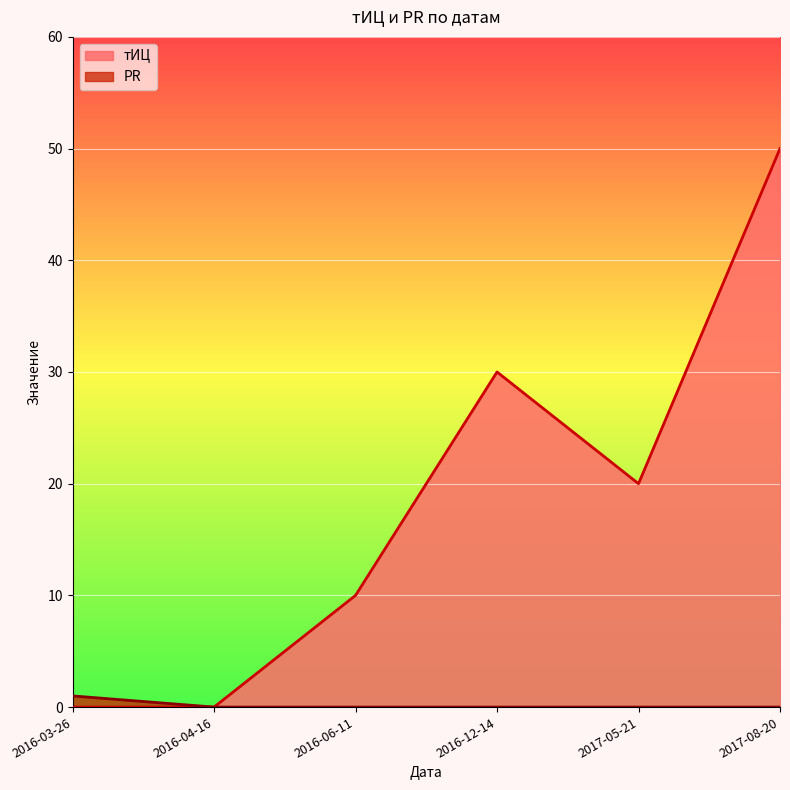

True or false: тИЦ has more than 1 interior local peaks.

False